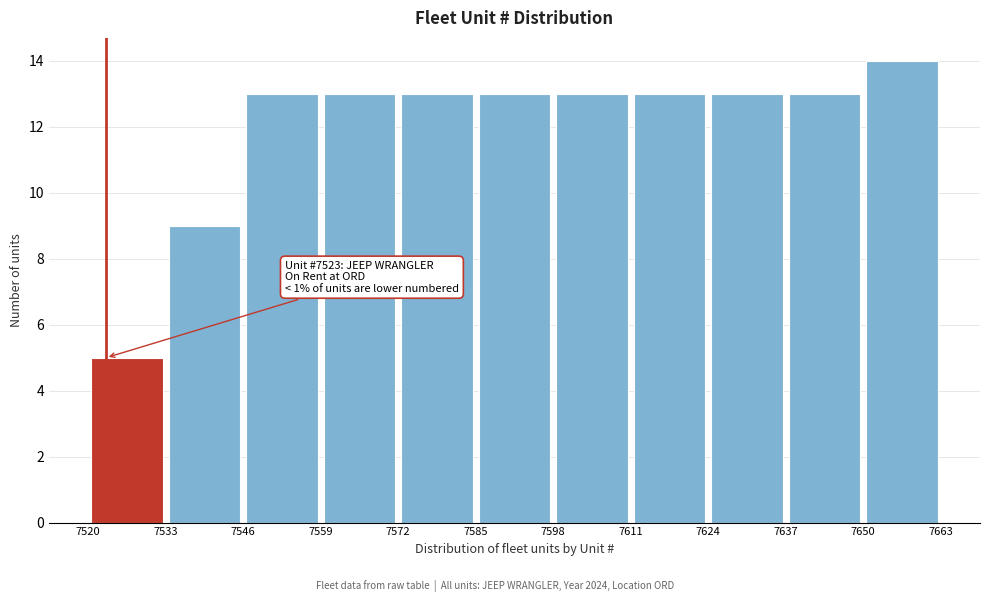

Which range on the x-axis has the tallest bar?

7650 to 7663